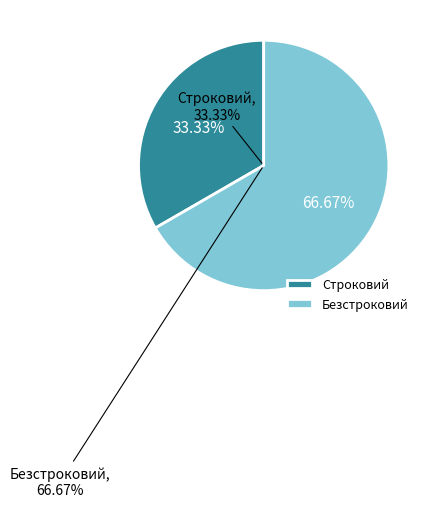

Count the number of slices in the pie.

2